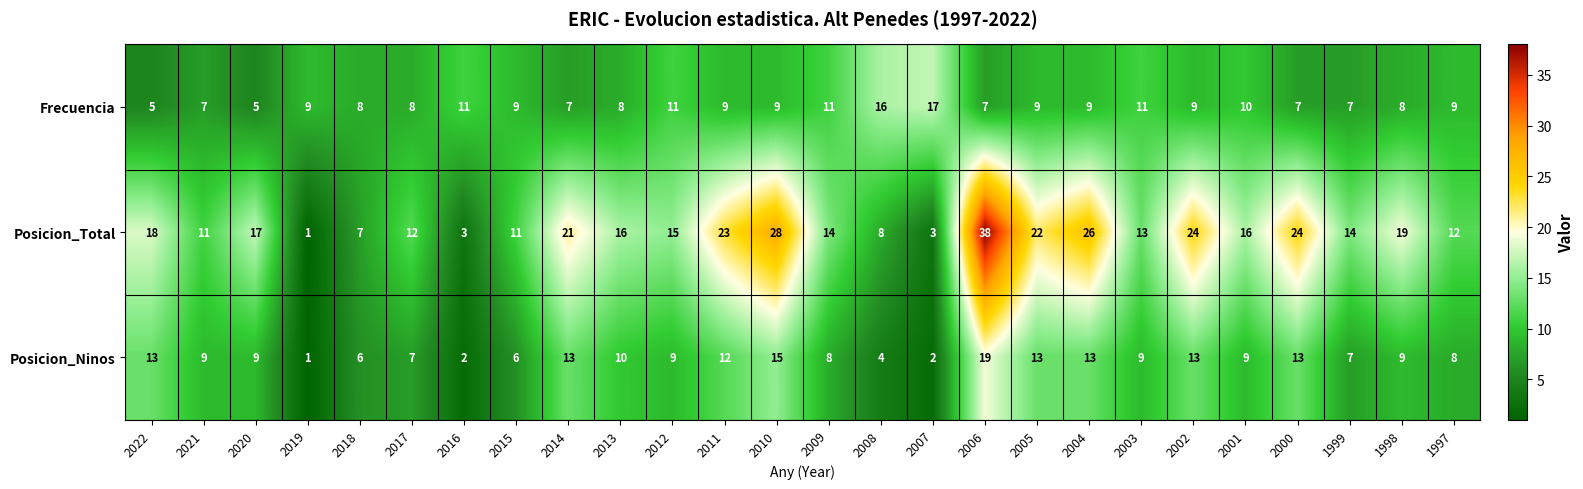

Is it true that Posicion_Total equals 12 at 1997?

True